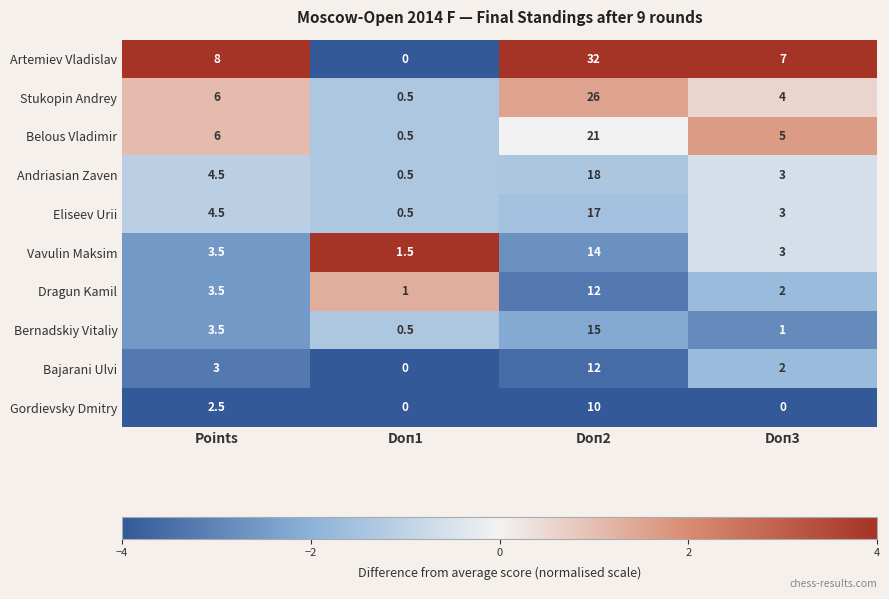

Rank the categories by Vavulin Maksim value from lowest to highest.

Doп1, Doп3, Points, Doп2